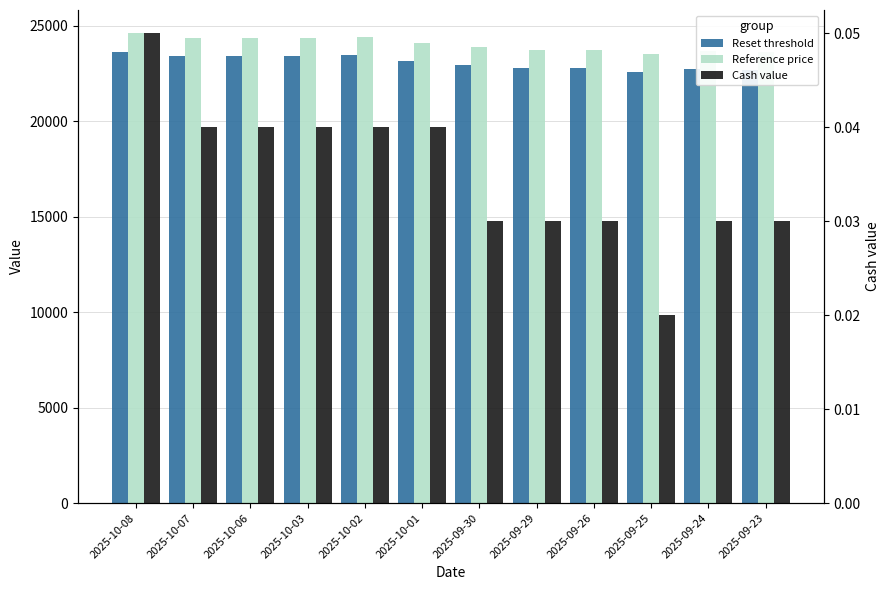

How many categories are shown in the chart?

12